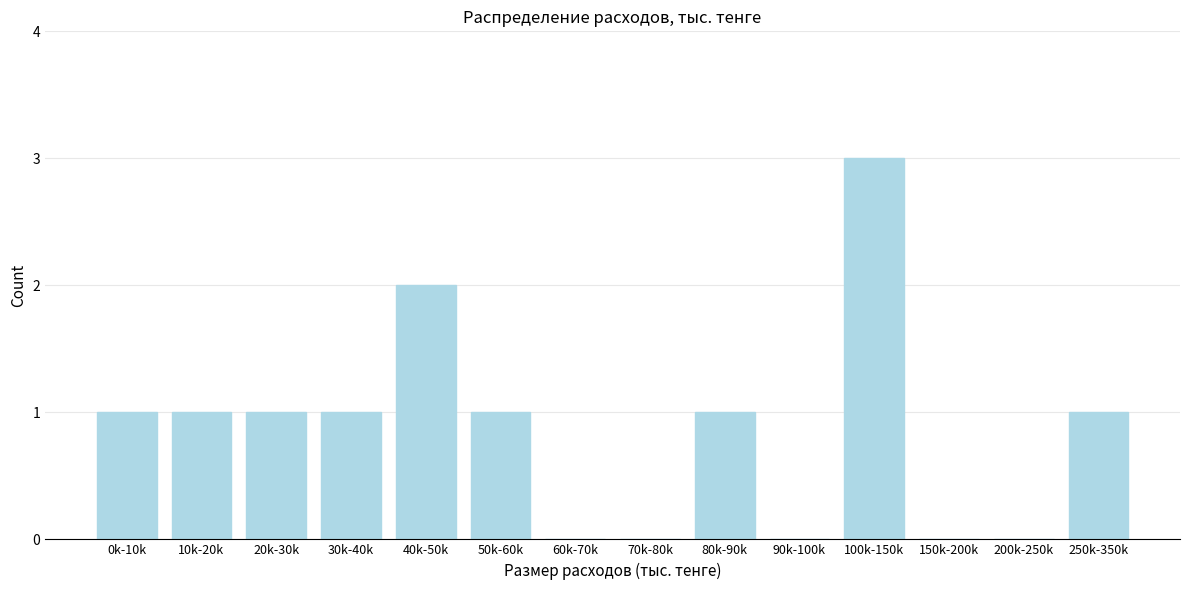

Reading left to right, extract all data points from this chart.

0k-10k=1	10k-20k=1	20k-30k=1	30k-40k=1	40k-50k=2	50k-60k=1	60k-70k=0	70k-80k=0	80k-90k=1	90k-100k=0	100k-150k=3	150k-200k=0	200k-250k=0	250k-350k=1